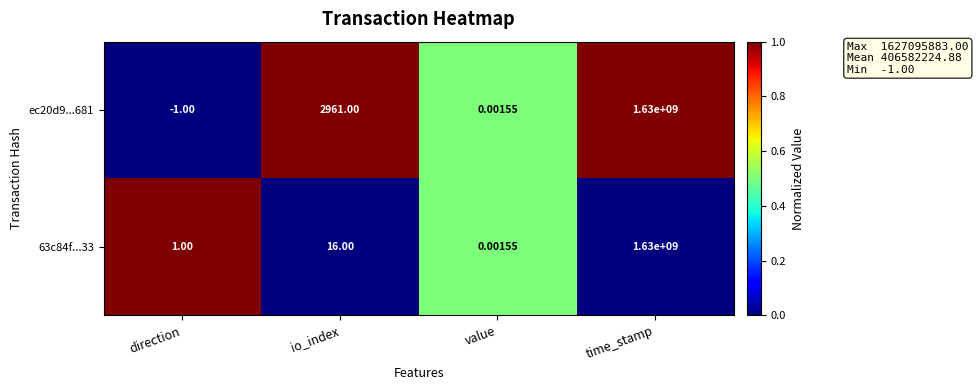

Where is 63c84f...33 nearest to the value 815000000?

io_index